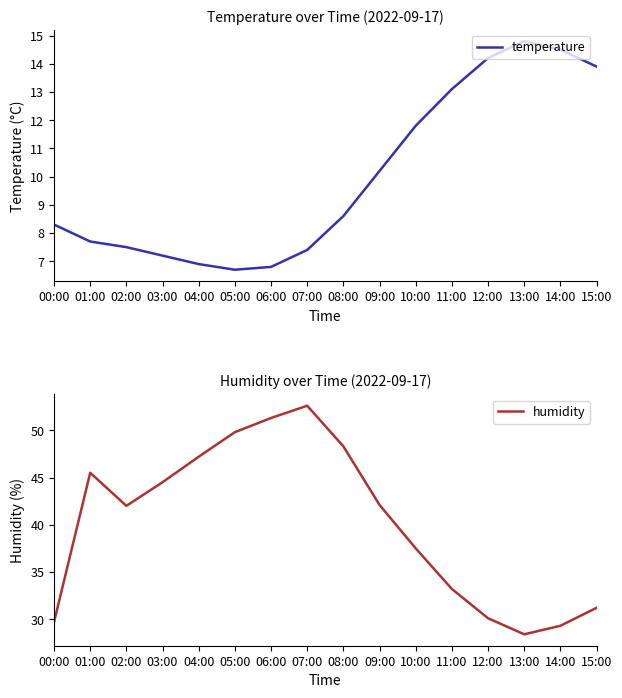

The value of temperature at 04:00 is 6.9. True or false?

True